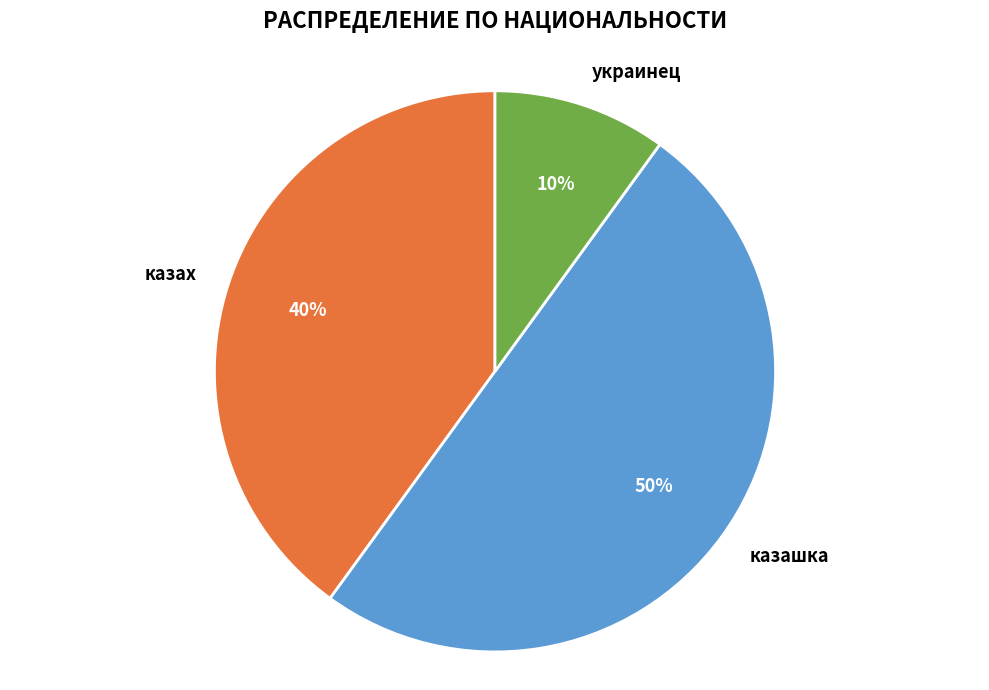

Between украинец and казах, which is larger?

казах